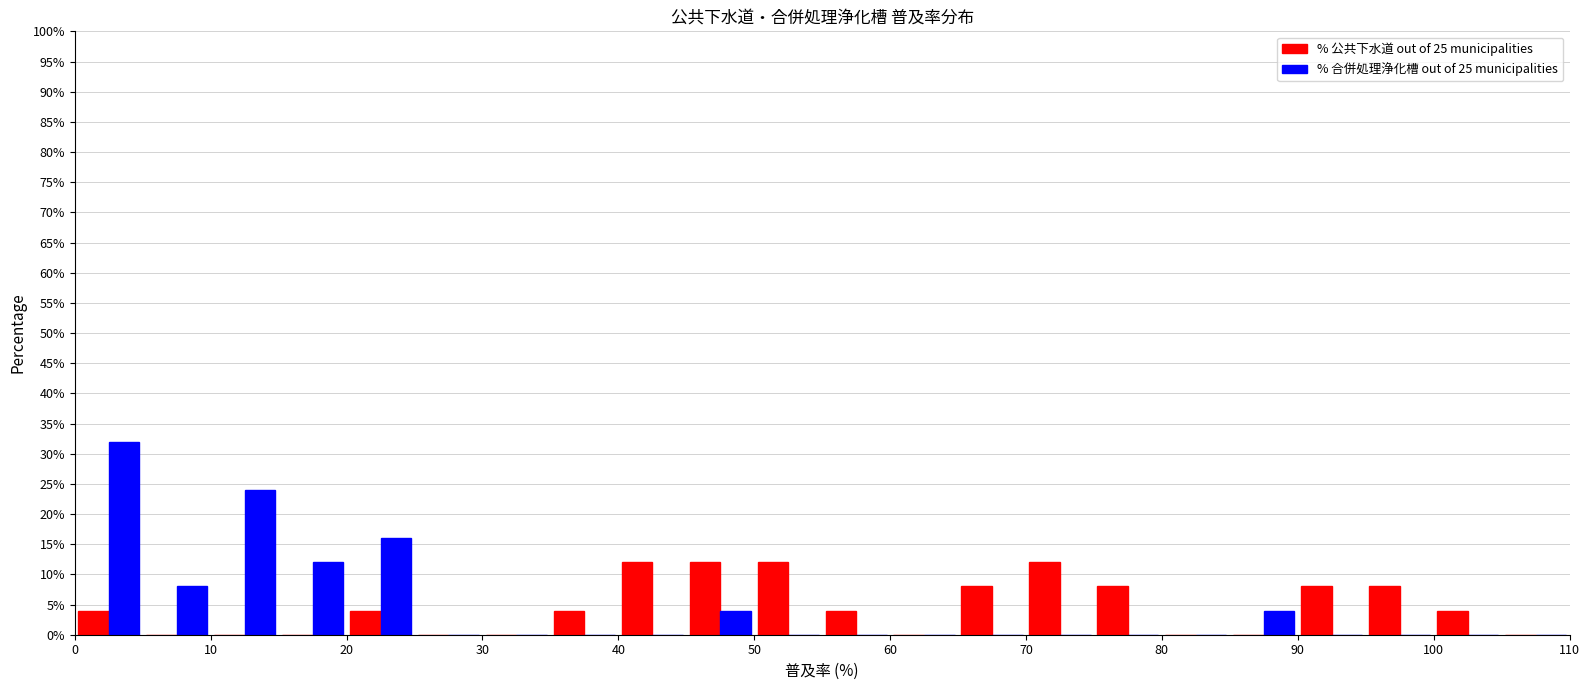

Reading left to right, list every range on the x-axis with the height of the bar of each series over it. The values are not printed on the chart, so give them approximately, as read against the axis.

0 to 5: % 公共下水道 out of 25 municipalities=4	% 合併処理浄化槽 out of 25 municipalities=32
5 to 10: % 公共下水道 out of 25 municipalities=0	% 合併処理浄化槽 out of 25 municipalities=8
10 to 15: % 公共下水道 out of 25 municipalities=0	% 合併処理浄化槽 out of 25 municipalities=24
15 to 20: % 公共下水道 out of 25 municipalities=0	% 合併処理浄化槽 out of 25 municipalities=12
20 to 25: % 公共下水道 out of 25 municipalities=4	% 合併処理浄化槽 out of 25 municipalities=16
25 to 30: % 公共下水道 out of 25 municipalities=0	% 合併処理浄化槽 out of 25 municipalities=0
30 to 35: % 公共下水道 out of 25 municipalities=0	% 合併処理浄化槽 out of 25 municipalities=0
35 to 40: % 公共下水道 out of 25 municipalities=4	% 合併処理浄化槽 out of 25 municipalities=0
40 to 45: % 公共下水道 out of 25 municipalities=12	% 合併処理浄化槽 out of 25 municipalities=0
45 to 50: % 公共下水道 out of 25 municipalities=12	% 合併処理浄化槽 out of 25 municipalities=4
50 to 55: % 公共下水道 out of 25 municipalities=12	% 合併処理浄化槽 out of 25 municipalities=0
55 to 60: % 公共下水道 out of 25 municipalities=4	% 合併処理浄化槽 out of 25 municipalities=0
60 to 65: % 公共下水道 out of 25 municipalities=0	% 合併処理浄化槽 out of 25 municipalities=0
65 to 70: % 公共下水道 out of 25 municipalities=8	% 合併処理浄化槽 out of 25 municipalities=0
70 to 75: % 公共下水道 out of 25 municipalities=12	% 合併処理浄化槽 out of 25 municipalities=0
75 to 80: % 公共下水道 out of 25 municipalities=8	% 合併処理浄化槽 out of 25 municipalities=0
80 to 85: % 公共下水道 out of 25 municipalities=0	% 合併処理浄化槽 out of 25 municipalities=0
85 to 90: % 公共下水道 out of 25 municipalities=0	% 合併処理浄化槽 out of 25 municipalities=4
90 to 95: % 公共下水道 out of 25 municipalities=8	% 合併処理浄化槽 out of 25 municipalities=0
95 to 100: % 公共下水道 out of 25 municipalities=8	% 合併処理浄化槽 out of 25 municipalities=0
100 to 105: % 公共下水道 out of 25 municipalities=4	% 合併処理浄化槽 out of 25 municipalities=0
105 to 110: % 公共下水道 out of 25 municipalities=0	% 合併処理浄化槽 out of 25 municipalities=0